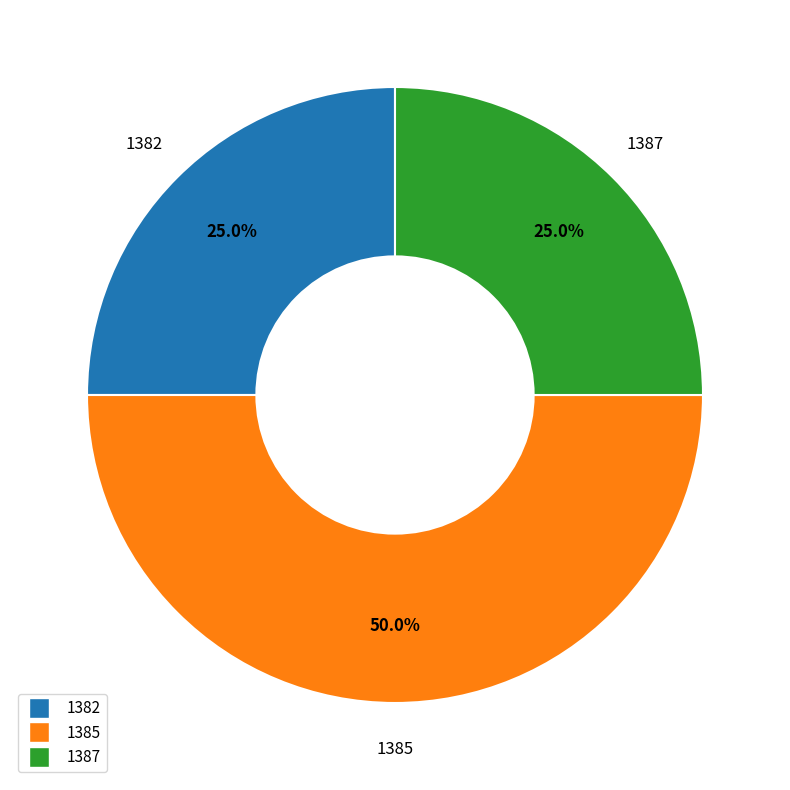

What is the ratio of the value at 1382 to the value at 1387?

1.0